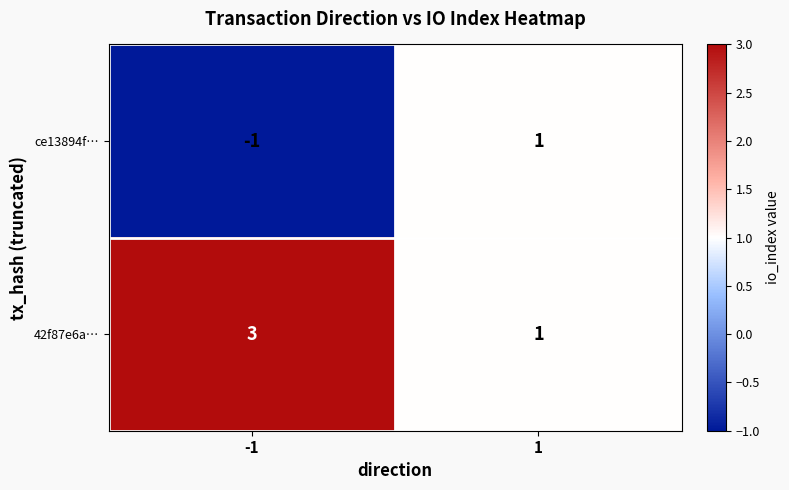

Reading left to right, list all the values displayed in this chart.

ce13894f…: -1	1
42f87e6a…: 3	1